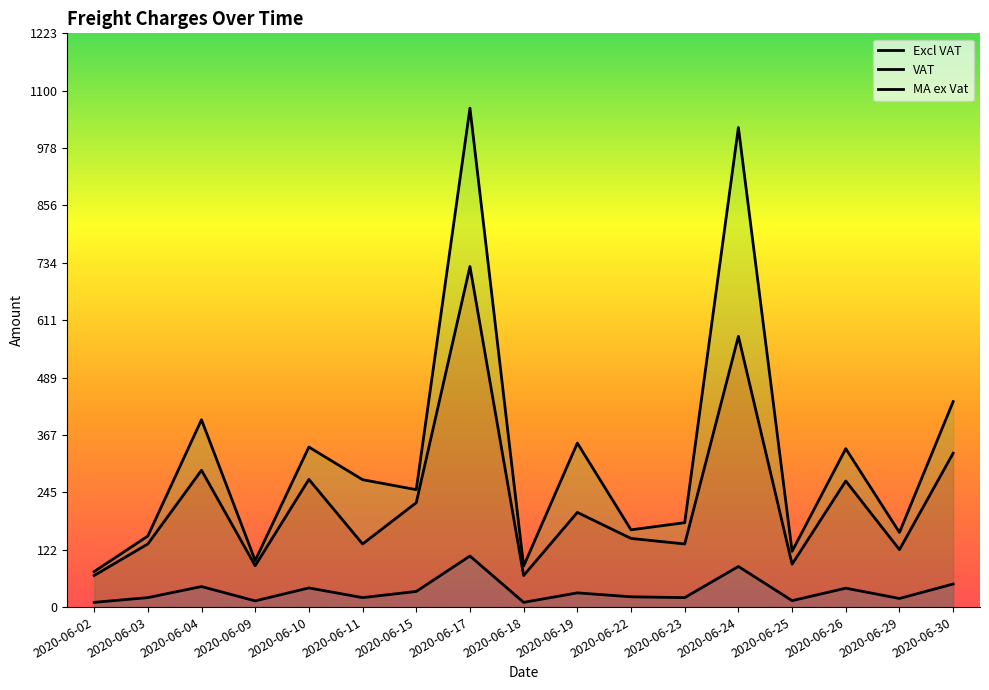

How many values in the MA ex Vat series are below 250?

8